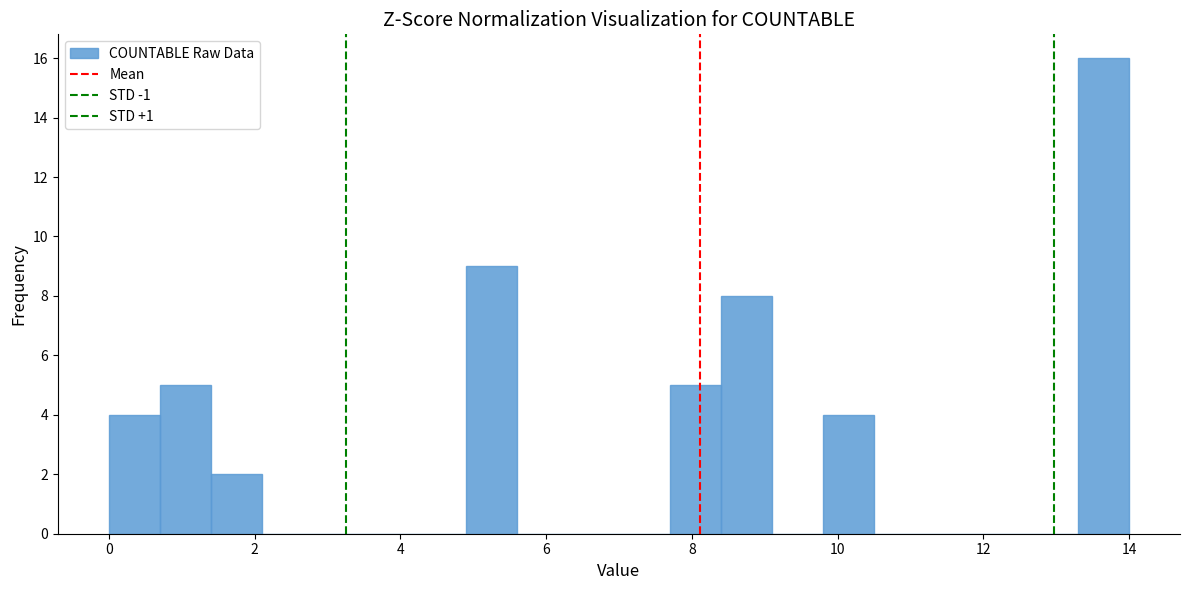

Read against the x-axis, roughly where is the centre of the tallest bar?

13.6